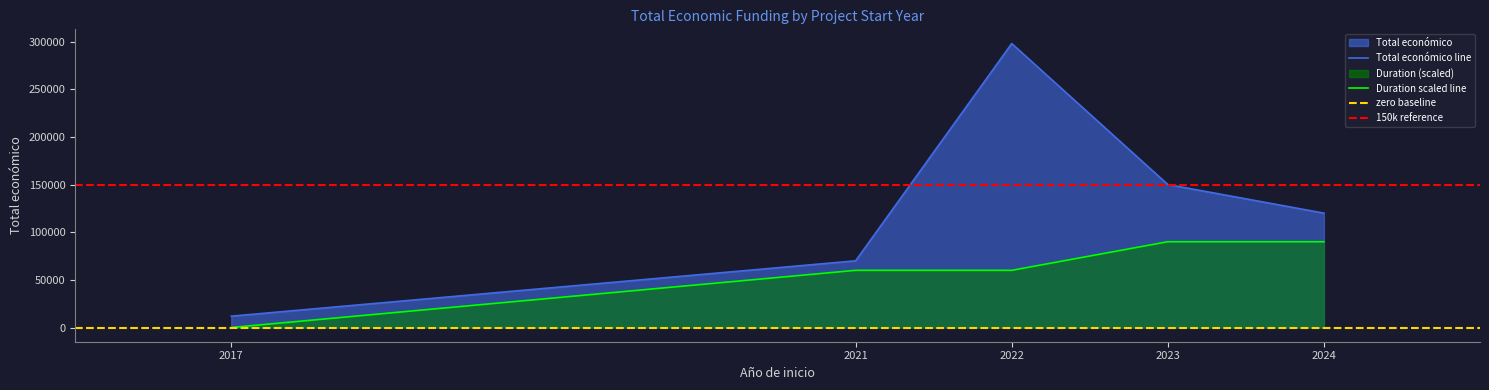

At which category does the chart reach its peak across all series?

2022